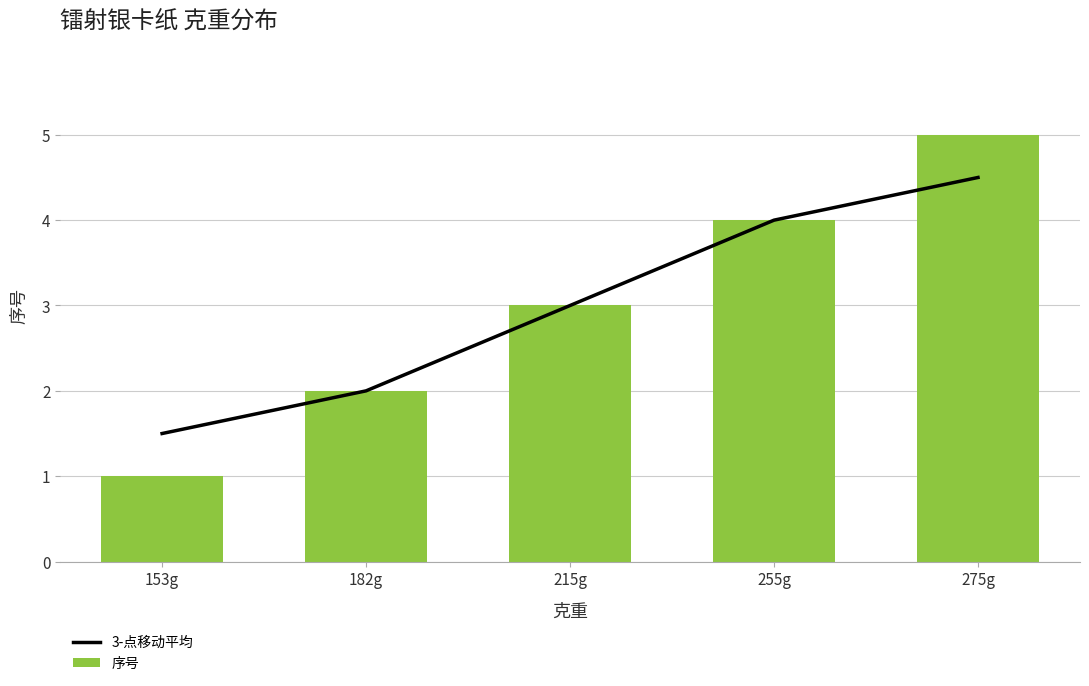

How many groups of bars are there?

5